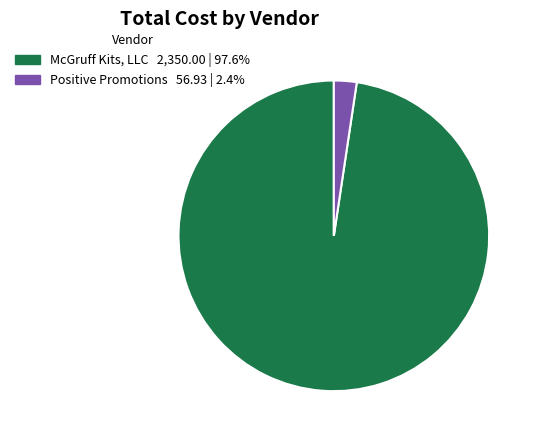

Rank the categories by value from lowest to highest.

Positive Promotions, McGruff Kits, LLC